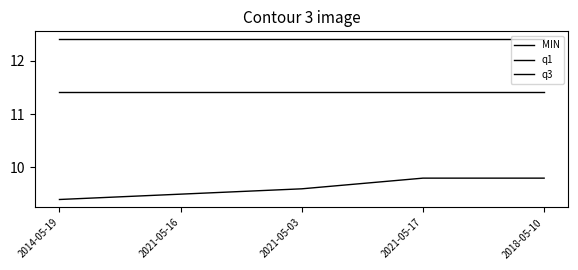

Is this an area chart (filled region under the line)?

No